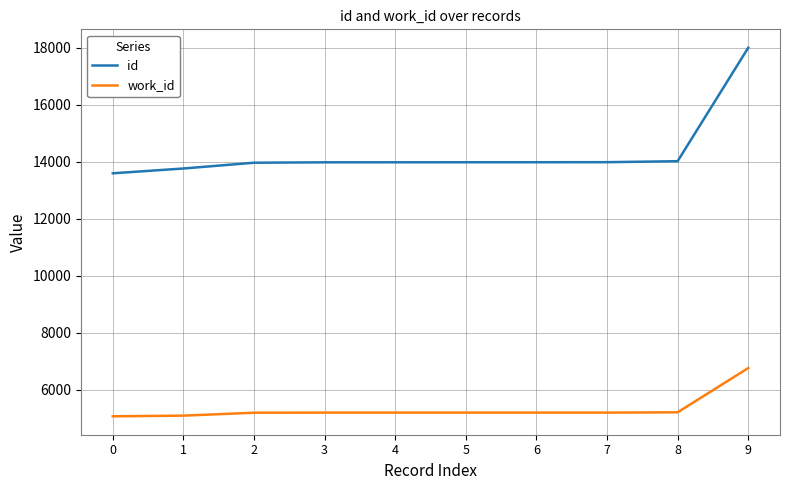

What is the minimum value for work_id?

5069